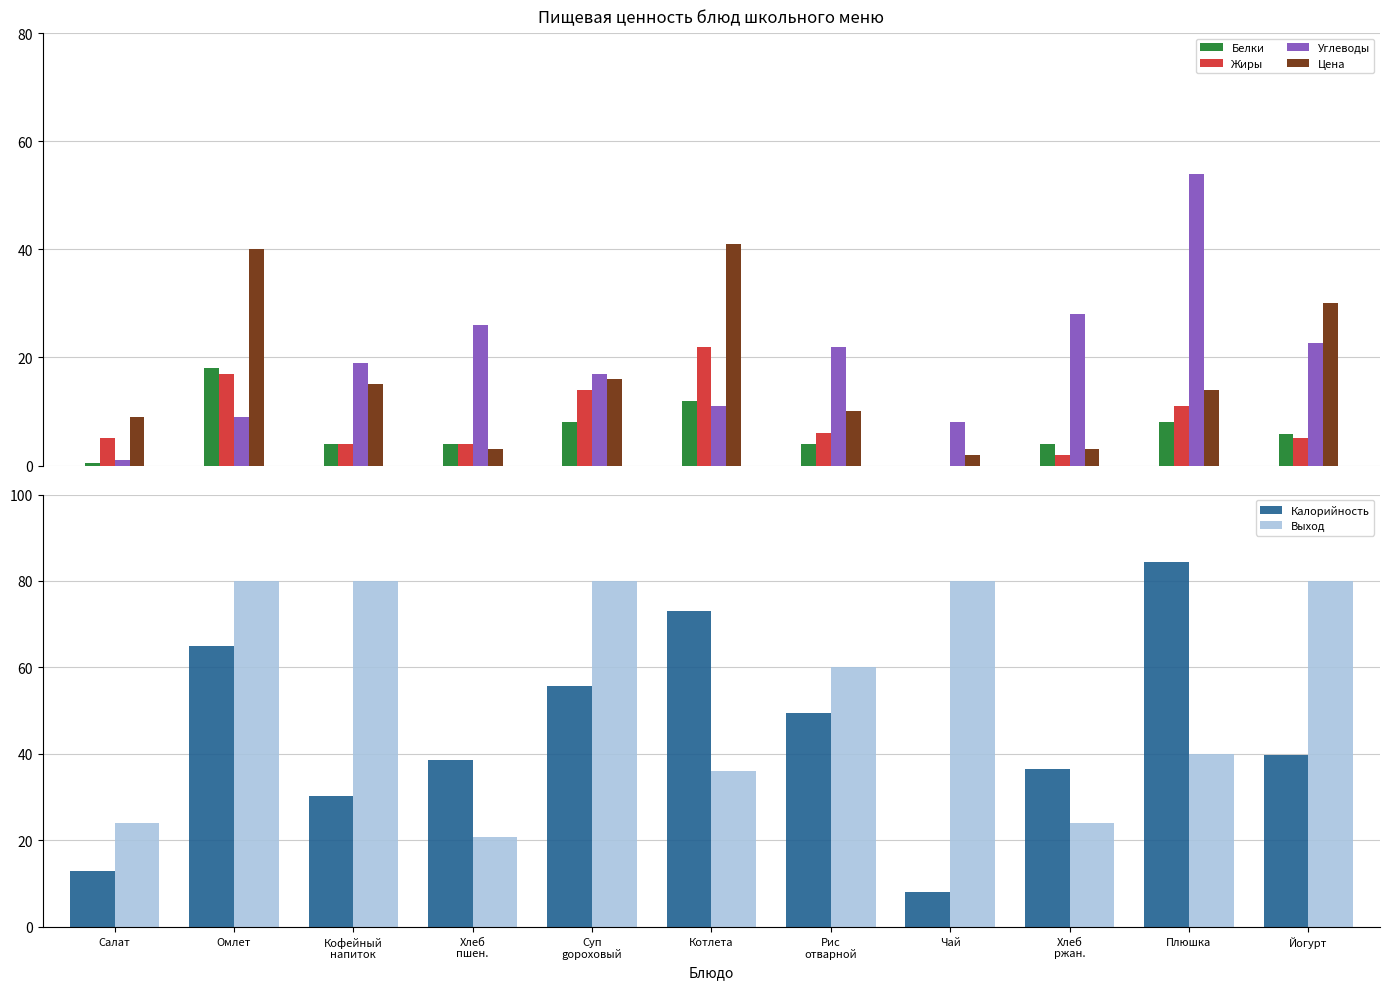

What is the difference between the highest and lowest values at Хлеб
ржан.?

34.5